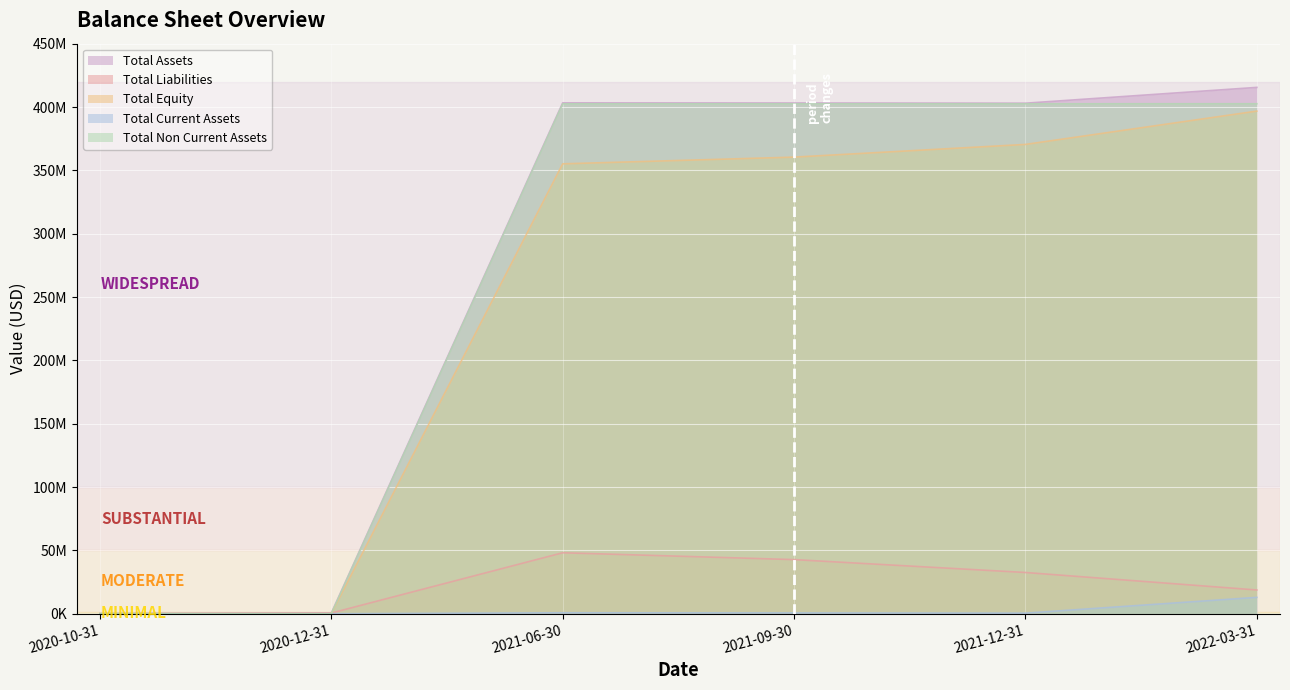

True or false: Total Equity and Total Liabilities cross at least once.

True